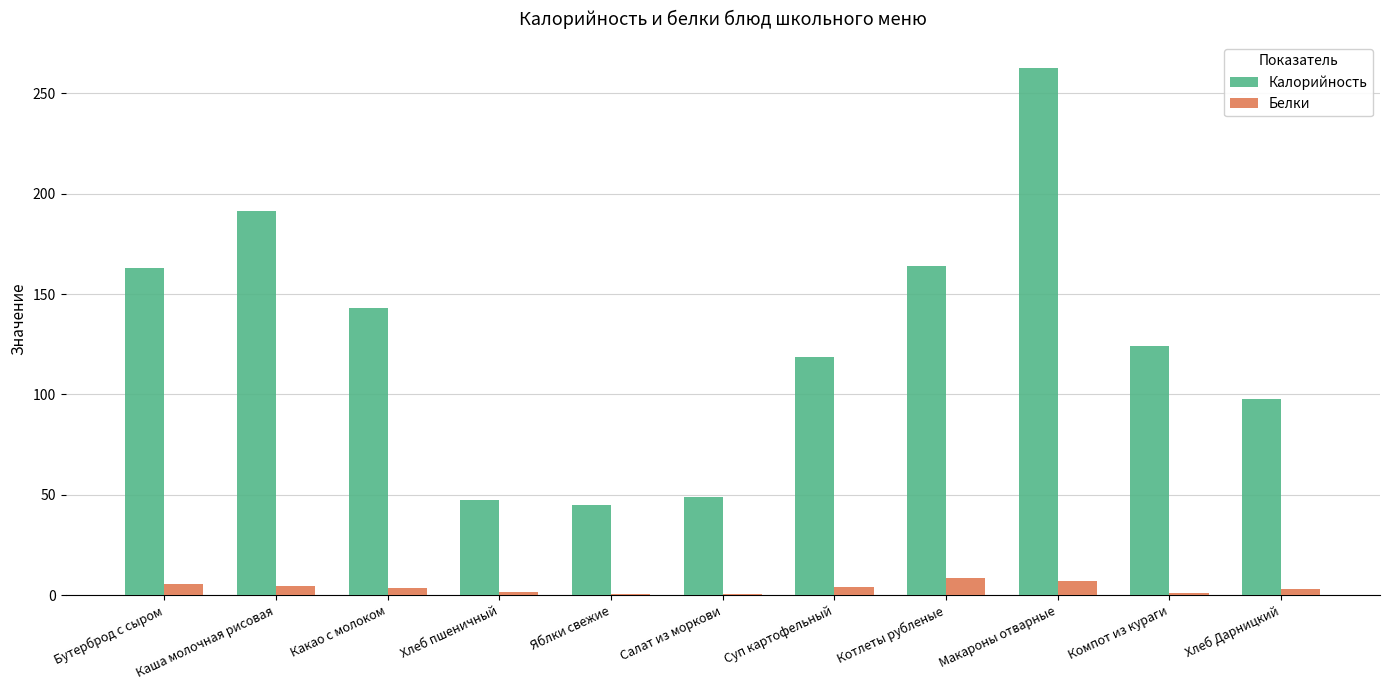

The Калорийность series shows 47.6 at Суп картофельный. True or false?

False